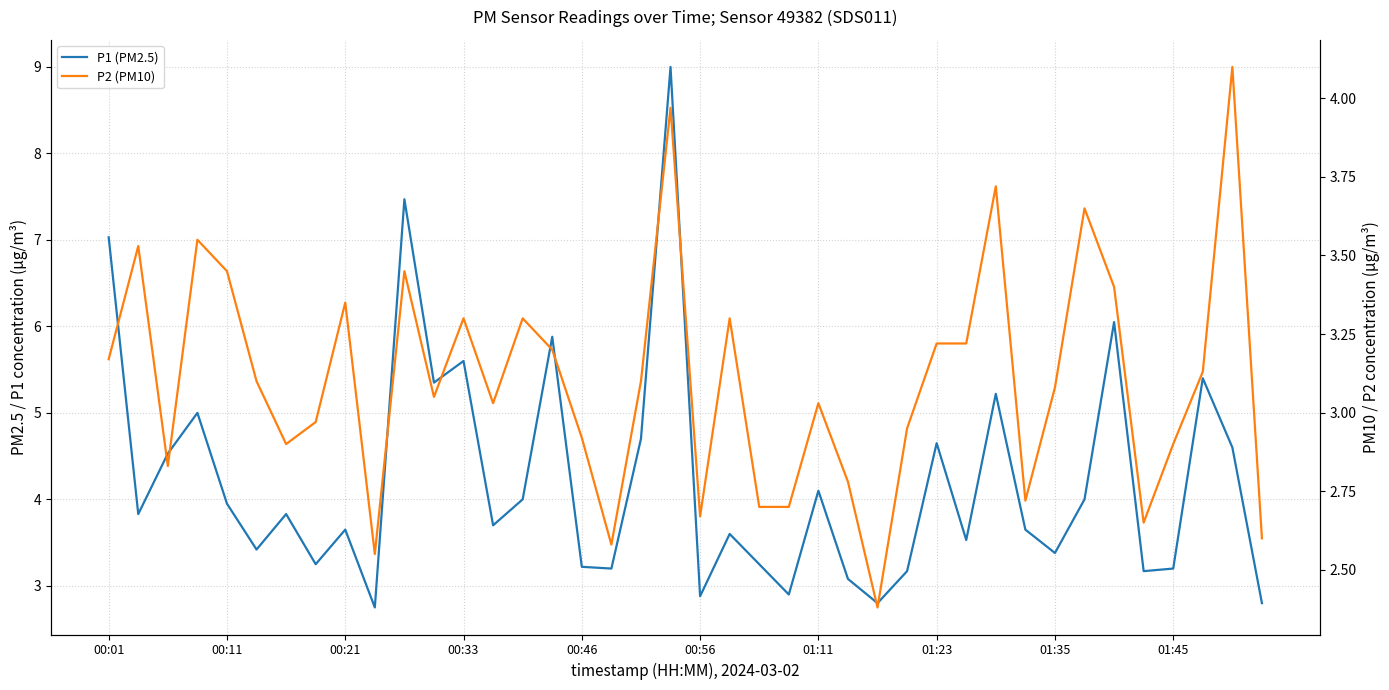

How many values in the P2 (PM10) series are below 3?

16